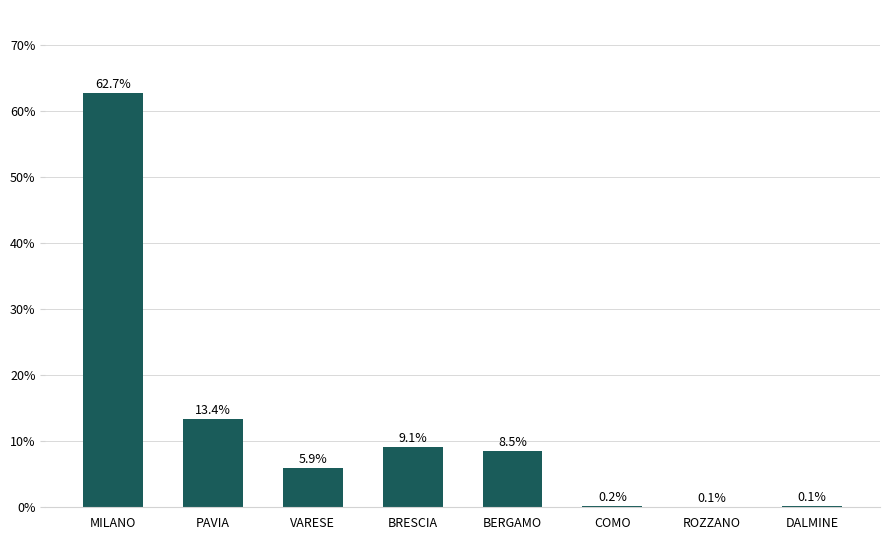

Count the number of values greater than 8.

4